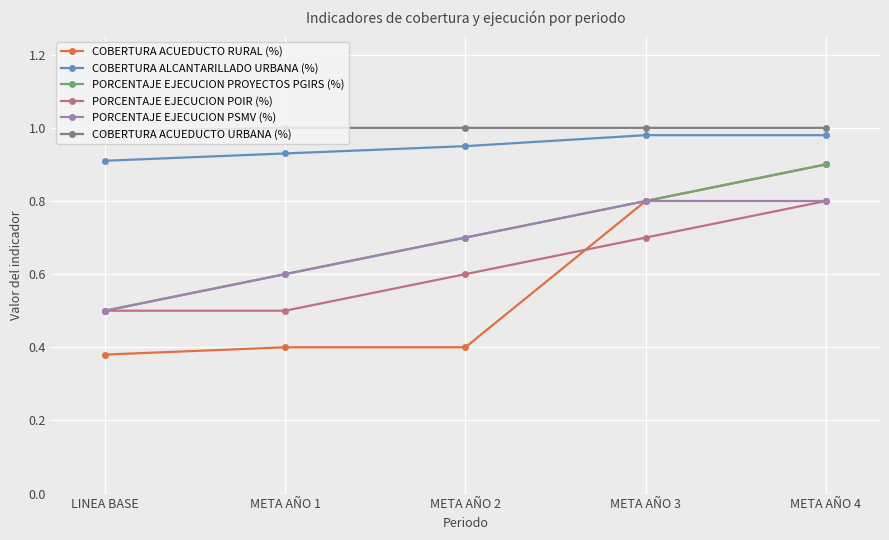

What is the total value across all series at META AÑO 3?

5.1